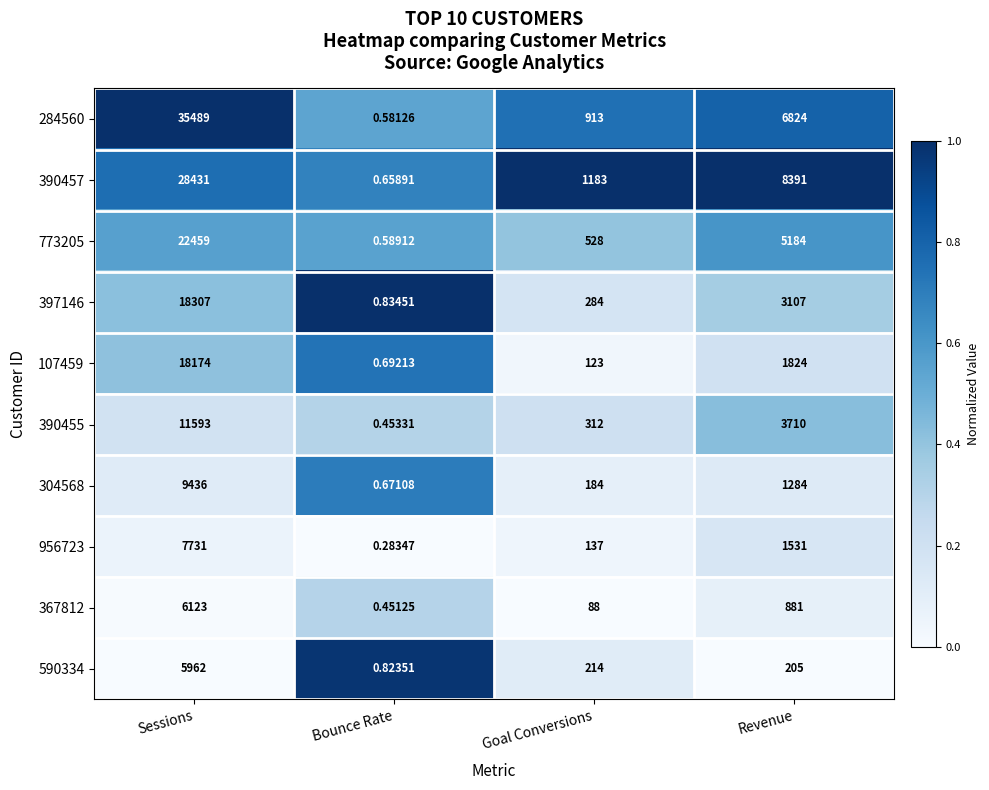

Which label corresponds to the smallest value in the chart?

Bounce Rate